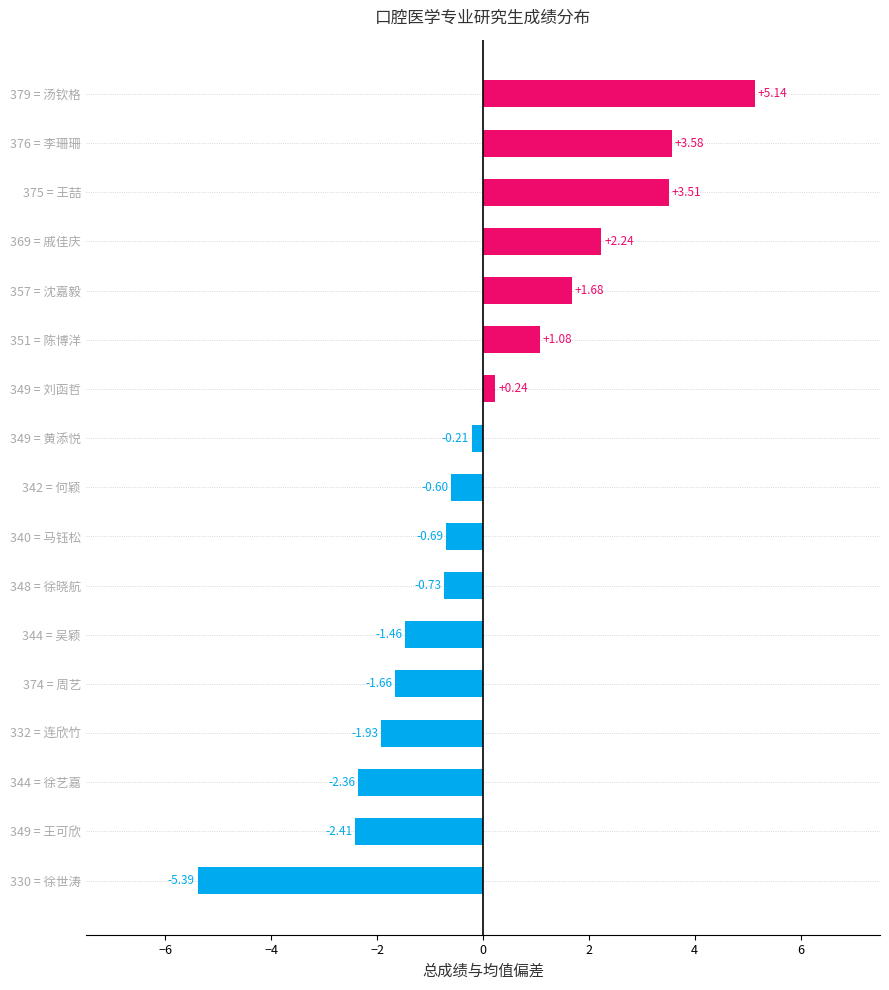

List the labels in order of value, smallest first.

330 = 徐世涛, 349 = 王可欣, 344 = 徐艺嘉, 332 = 连欣竹, 374 = 周艺, 344 = 吴颖, 348 = 徐晓航, 340 = 马钰松, 342 = 何颖, 349 = 黄添悦, 349 = 刘函哲, 351 = 陈博洋, 357 = 沈嘉毅, 369 = 戚佳庆, 375 = 王喆, 376 = 李珊珊, 379 = 汤钦格